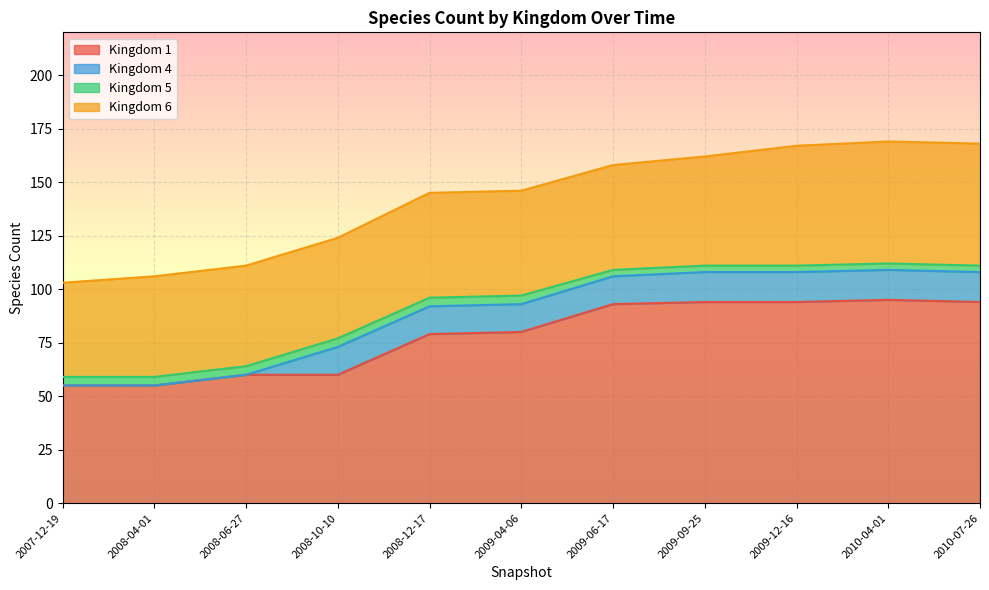

List the series in order of their peak value, highest first.

1, 6, 4, 5